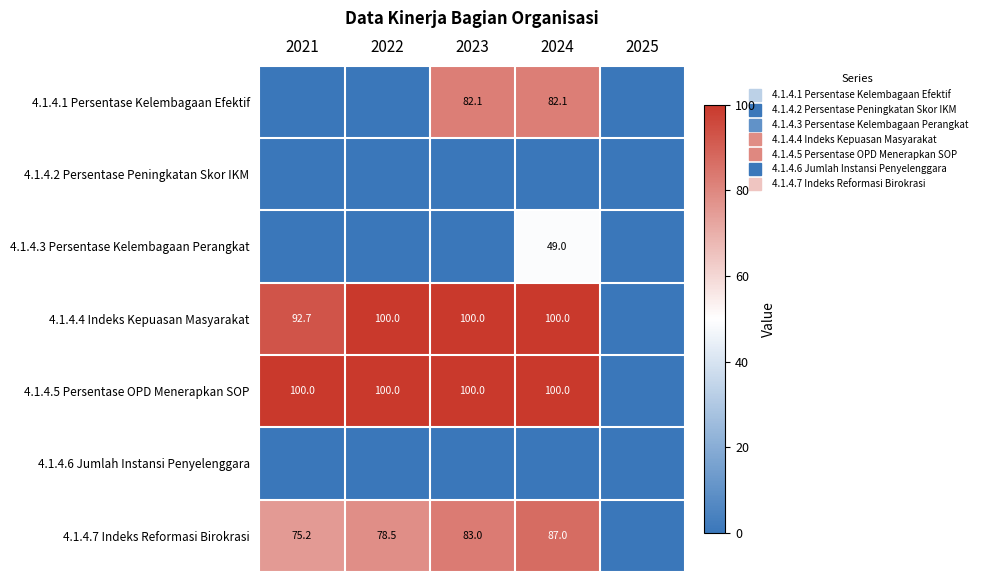

Between 2023 and 2025, which is larger?

2023